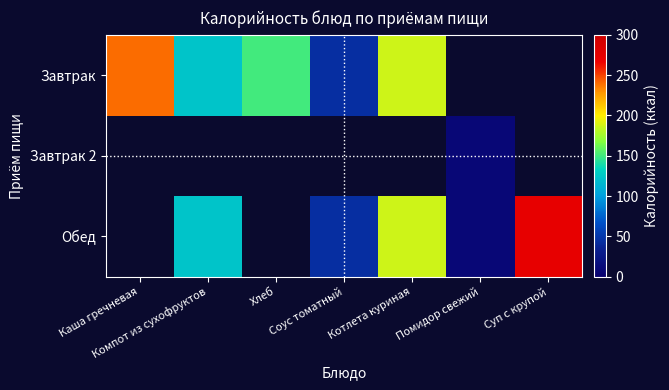

How many data points does each series have?

7